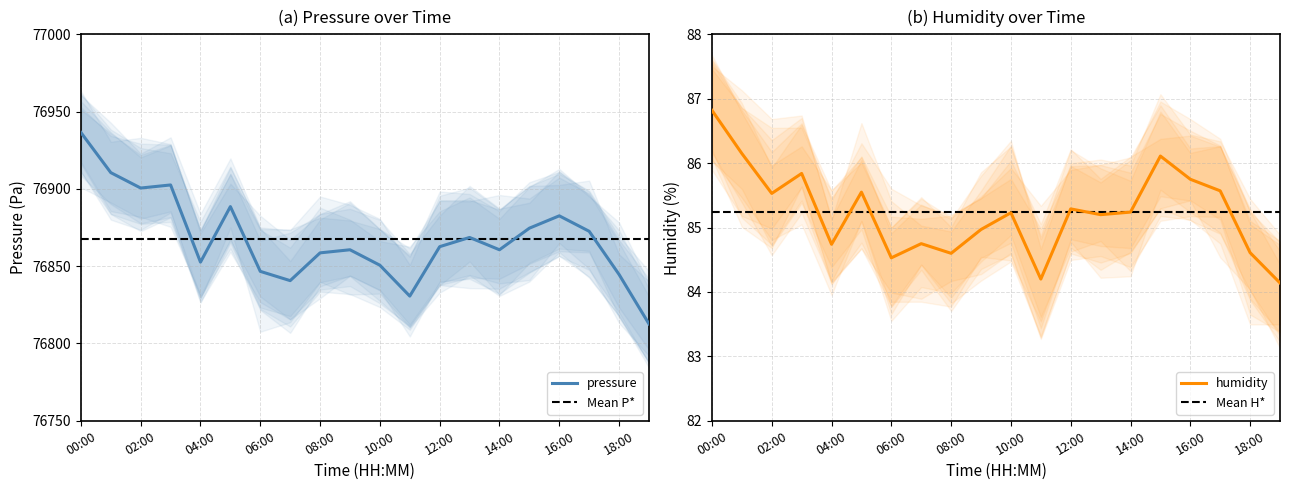

What is the total value across all series at 10:00?

76935.9